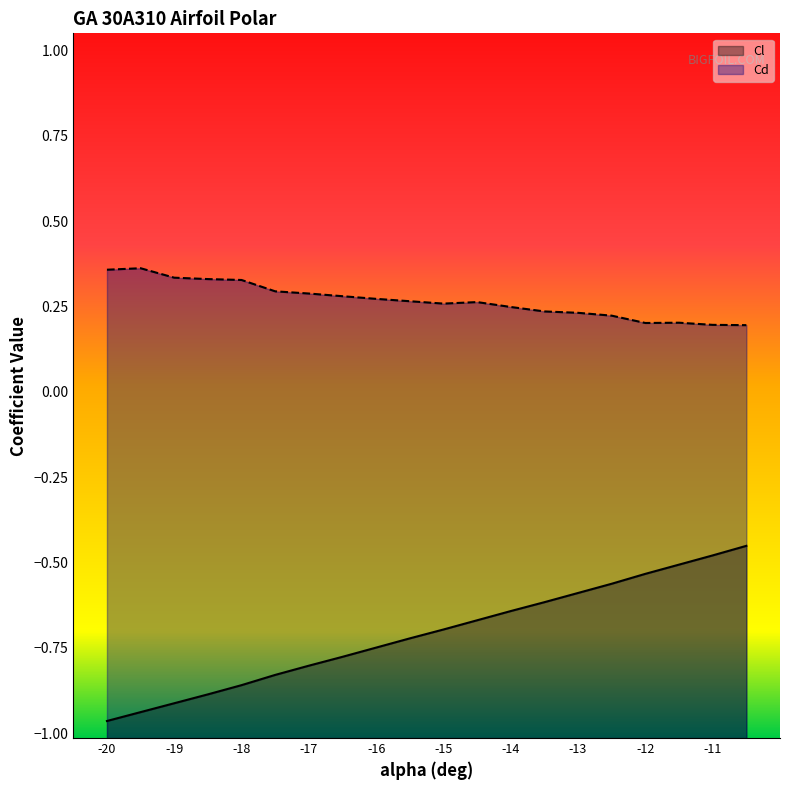

What is the difference between the maximum and minimum values in the Cl series?

0.5